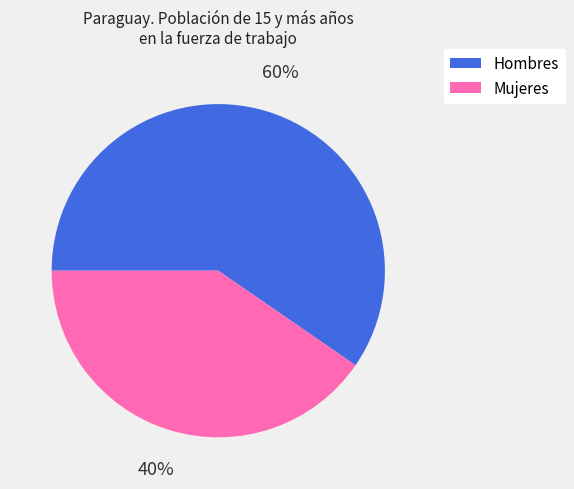

Rank the categories by value from highest to lowest.

Hombres, Mujeres